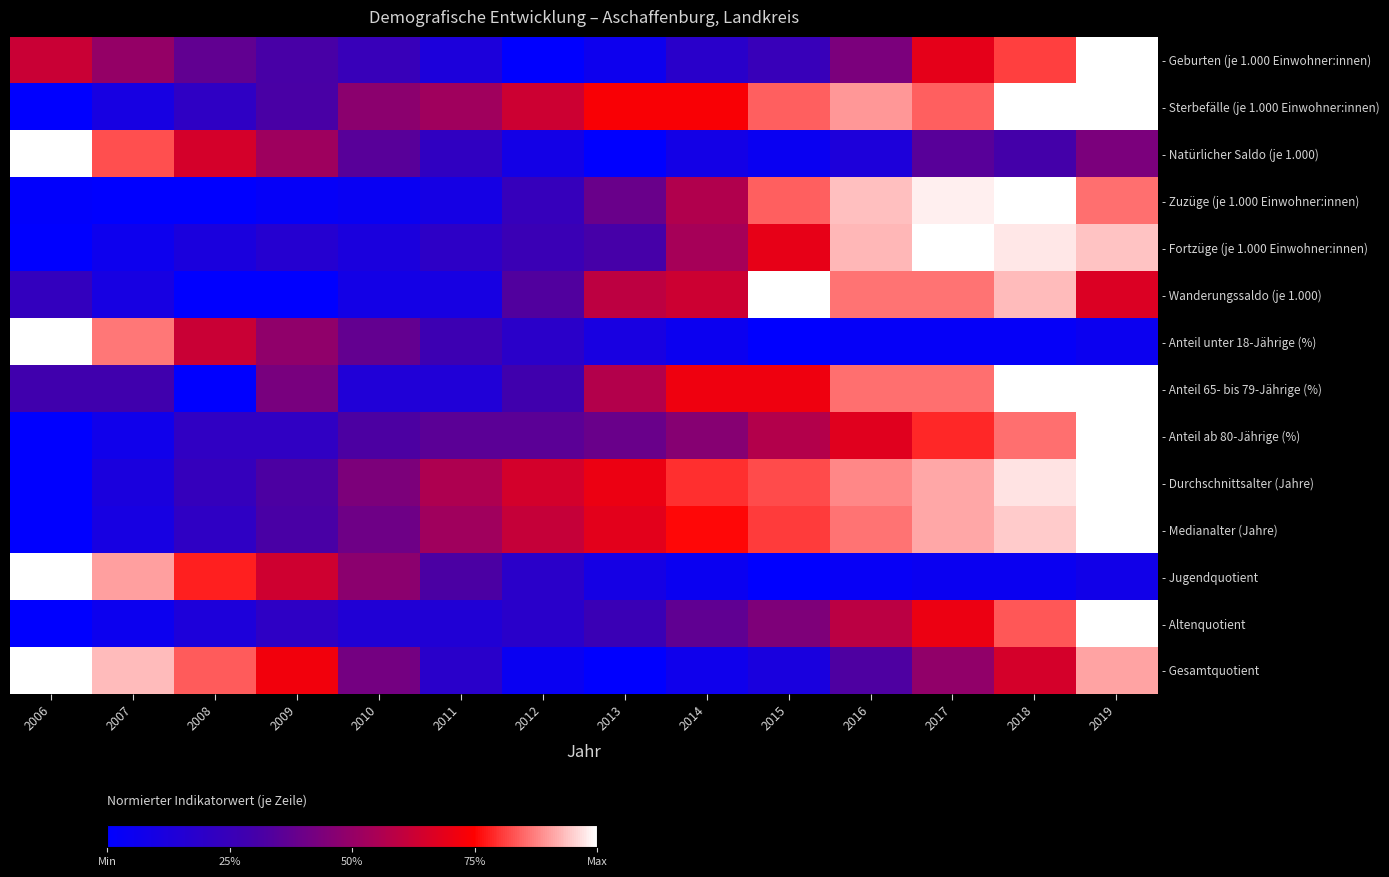

How many distinct data groups are displayed?

14